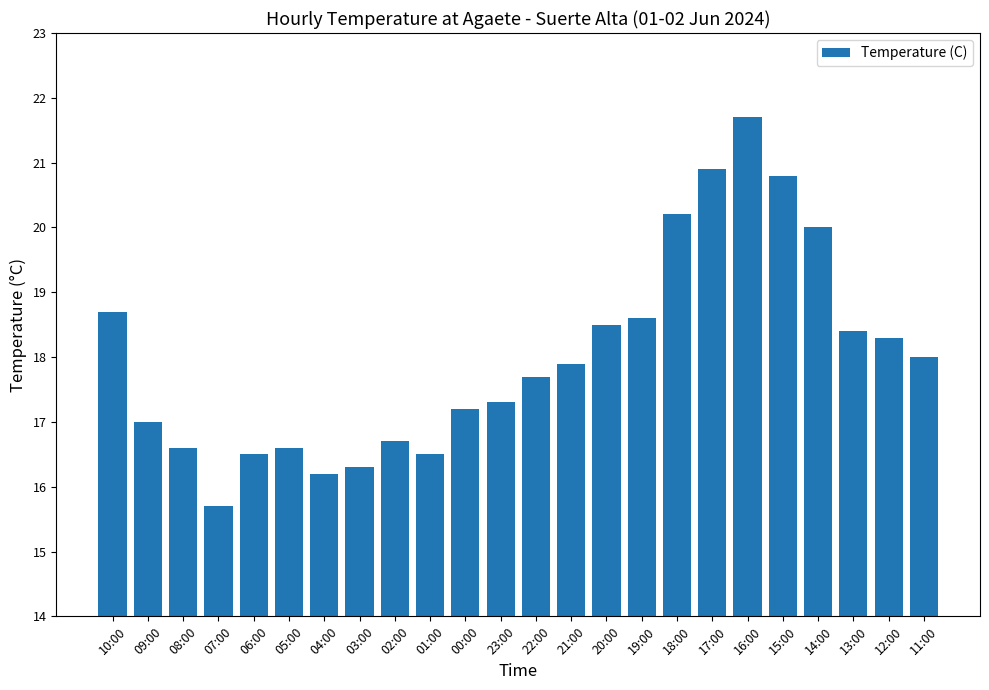

Are the bars horizontal?

No